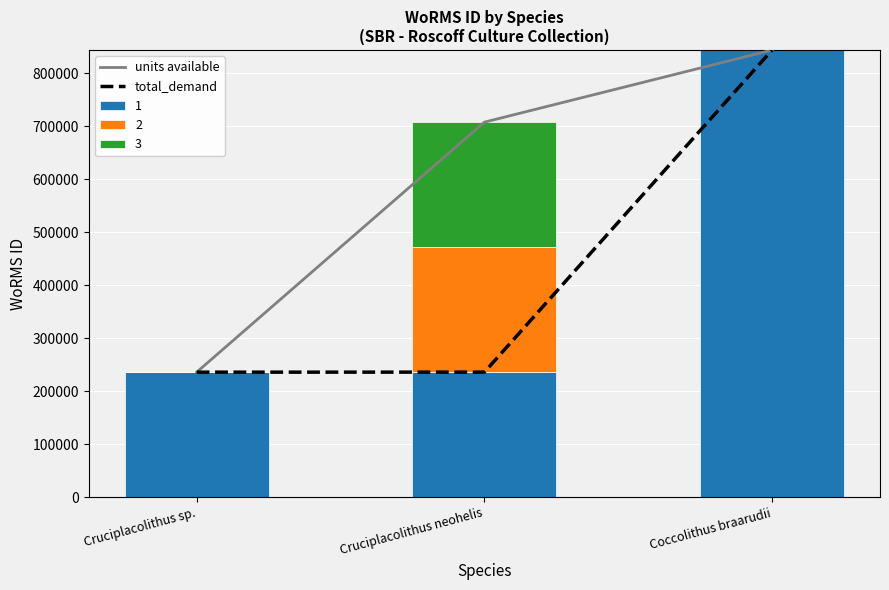

Which category has the lowest value in the total_demand series?

Cruciplacolithus sp.